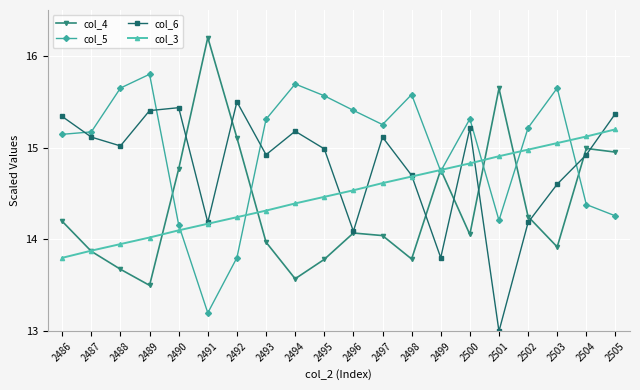

What is the smallest value displayed?

13.0